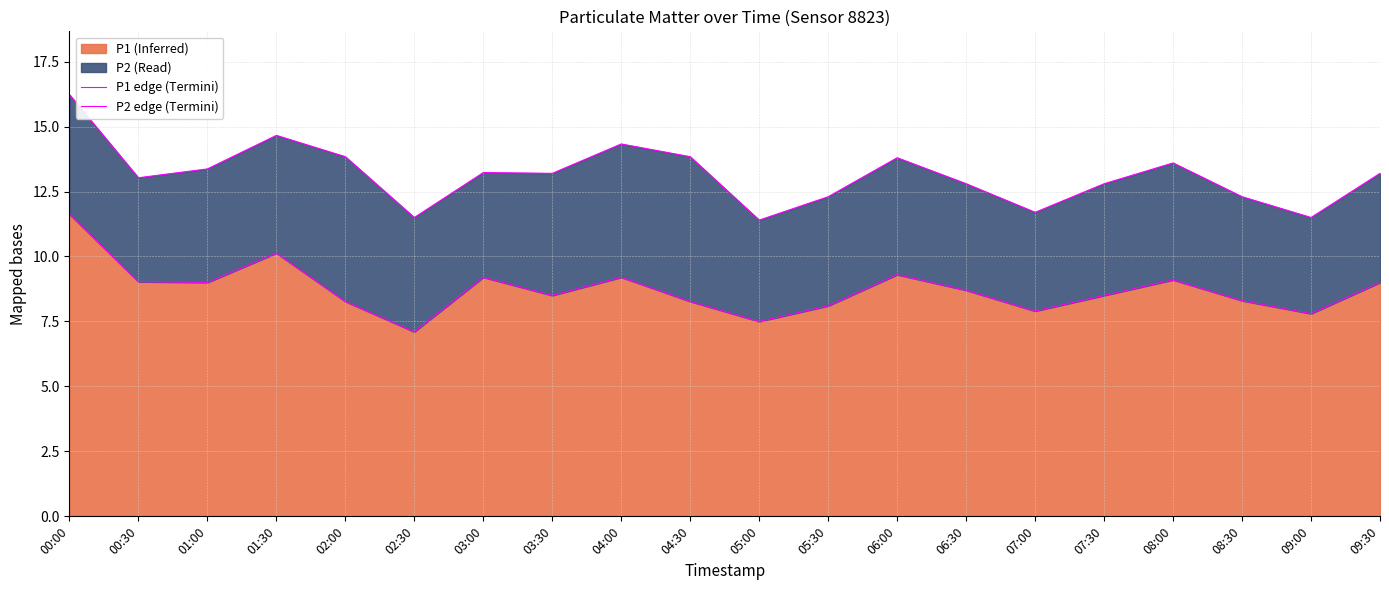

Which series changed the most between 04:00 and 06:30?

P2 edge (Termini)